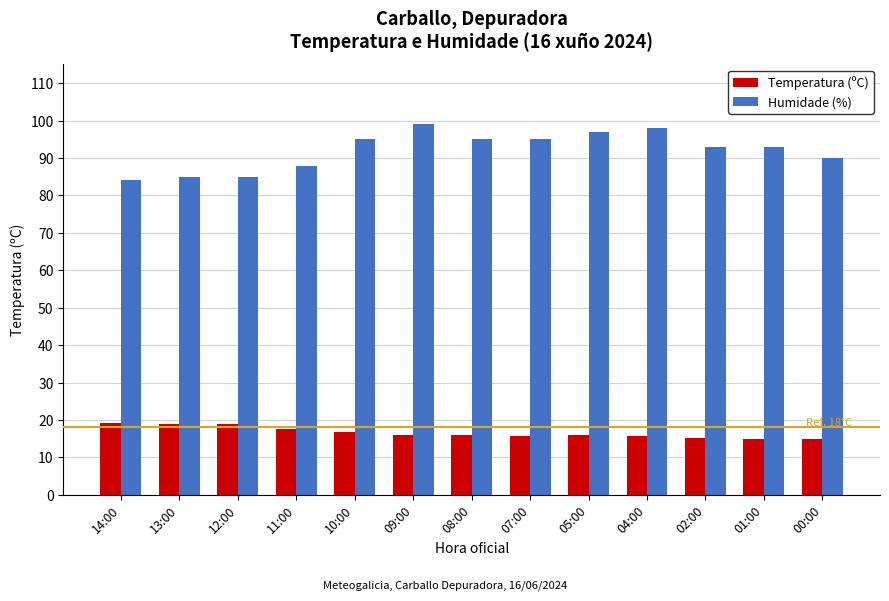

What is the label of the 9th bar from the left?

05:00